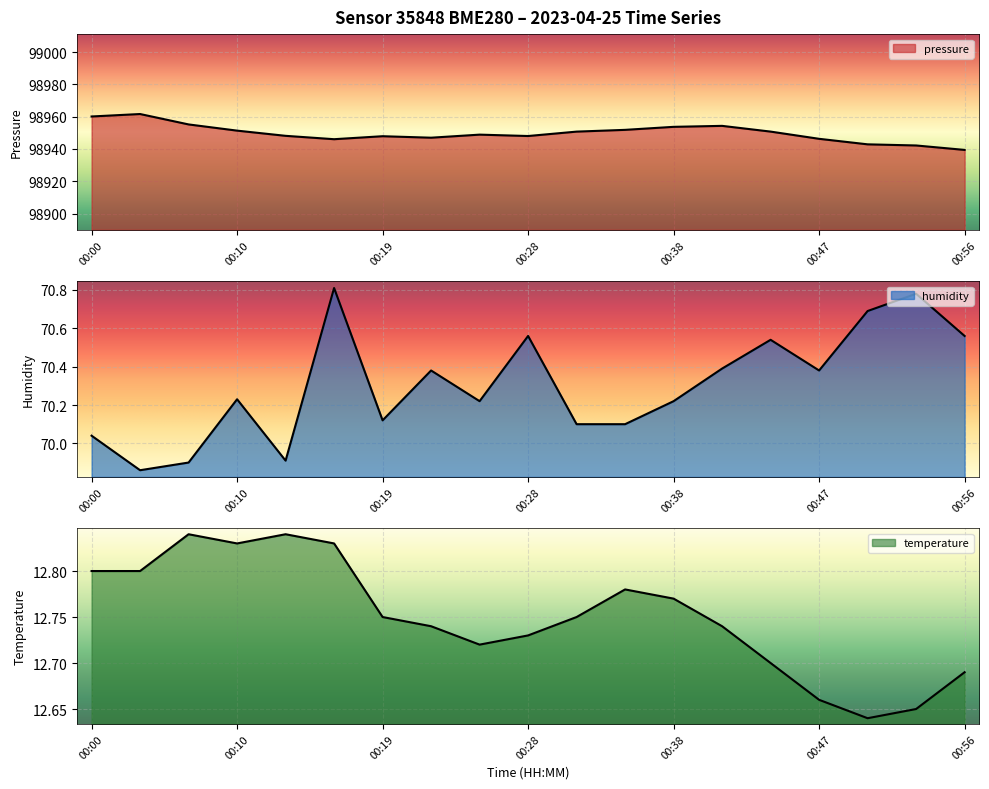

Reading right to left, what are all the values shown in this chart?

pressure: 98939.4	98942.2	98942.9	98946.3	98950.8	98954.3	98953.7	98951.8	98950.8	98948.0	98948.9	98947.0	98947.9	98946.1	98948.1	98951.4	98955.2	98961.6	98960.1
humidity: 70.6	70.8	70.7	70.4	70.5	70.4	70.2	70.1	70.1	70.6	70.2	70.4	70.1	70.8	69.9	70.2	69.9	69.9	70.0
temperature: 12.7	12.7	12.6	12.7	12.7	12.7	12.8	12.8	12.8	12.7	12.7	12.7	12.8	12.8	12.8	12.8	12.8	12.8	12.8